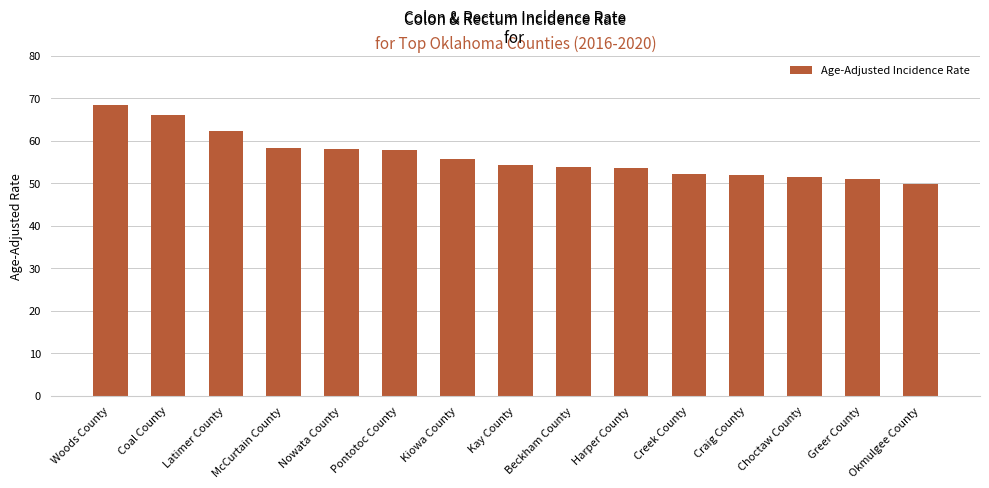

The chart shows a value of 78.2 at Choctaw County. True or false?

False